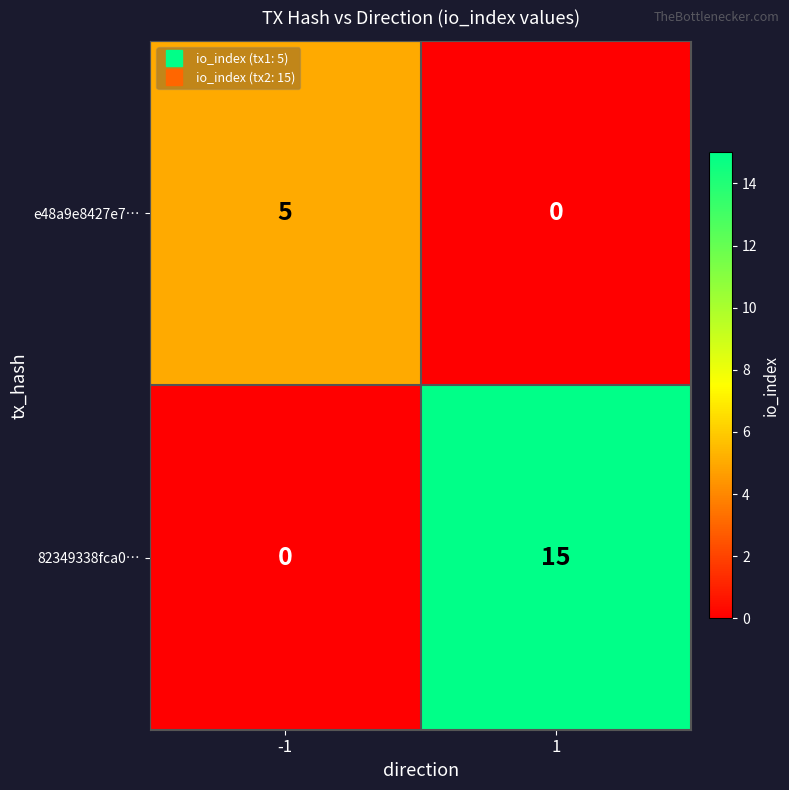

Which series changed the most between -1 and 1?

82349338fca0…